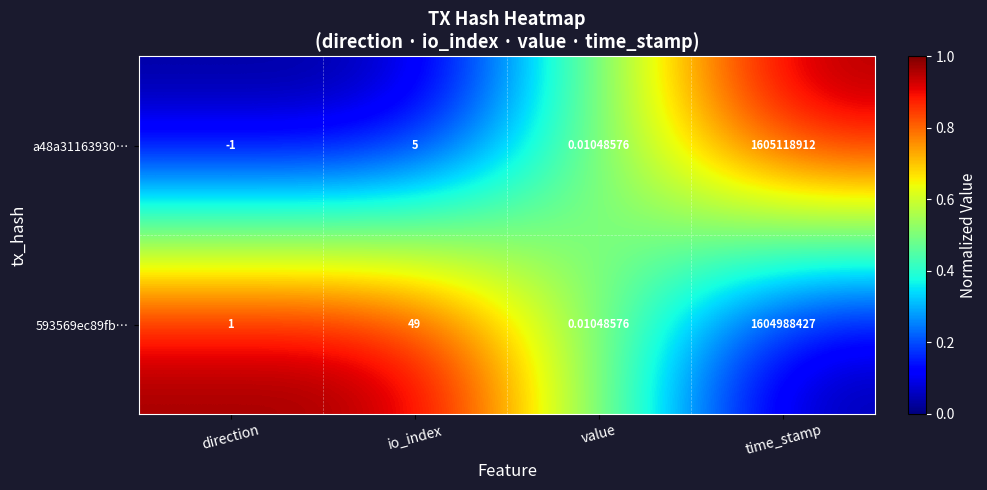

Which category has the lowest value across all series?

direction